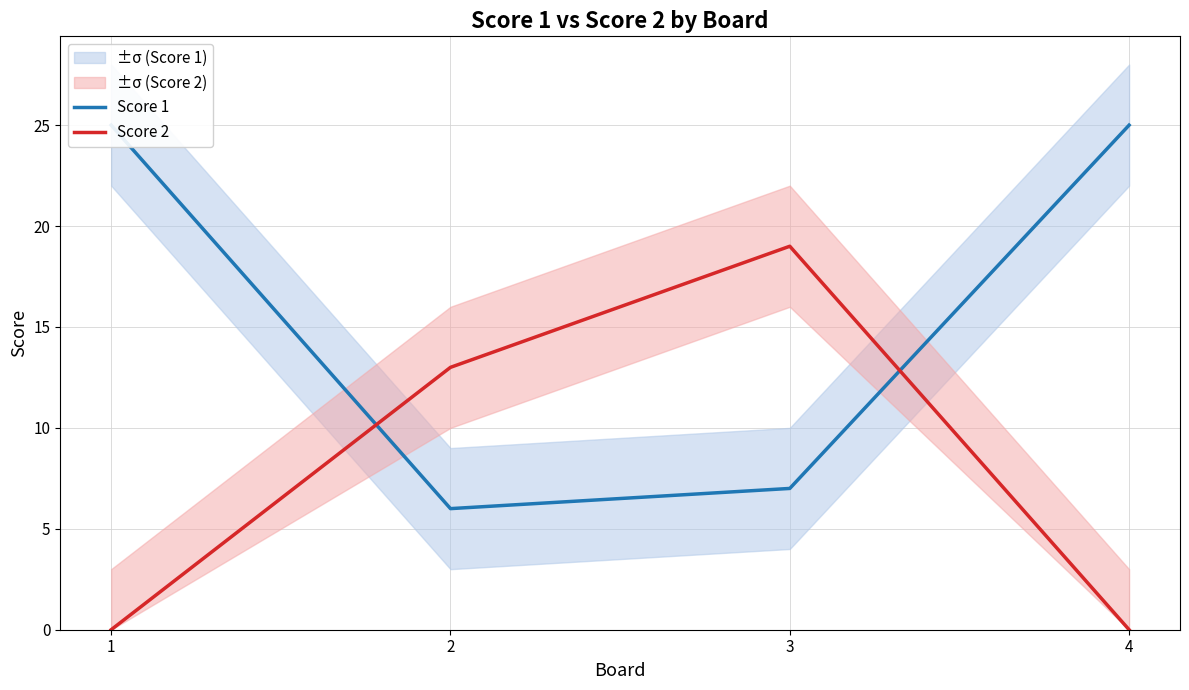

Does the chart display data point markers on the line(s)?

No